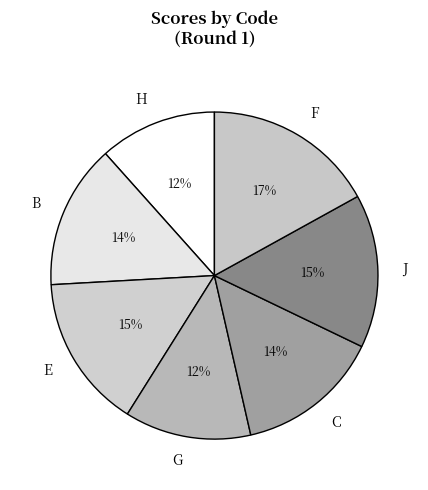

How many segments does this pie chart have?

7